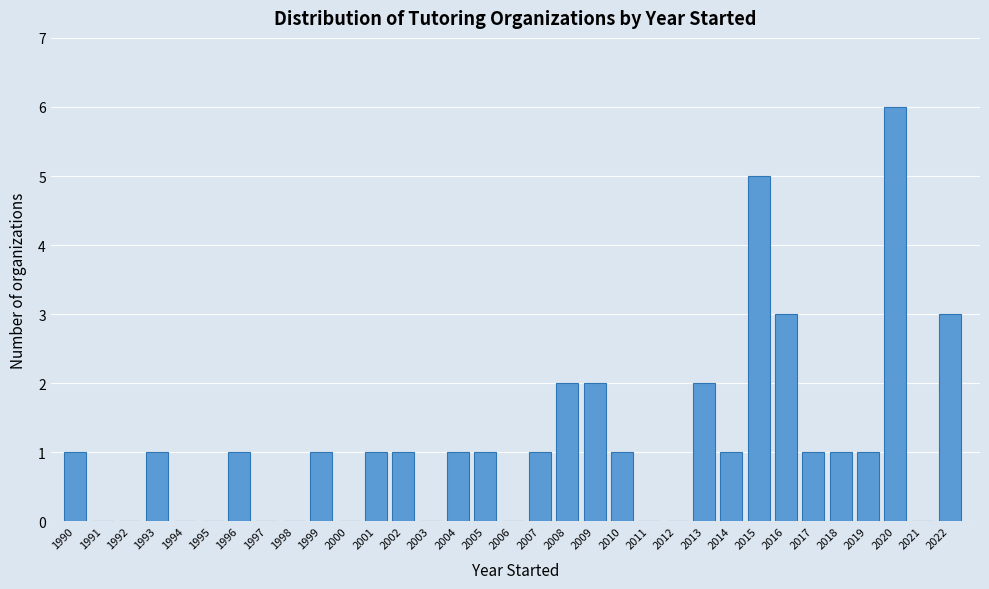

The value at 1998 is 2. True or false?

False